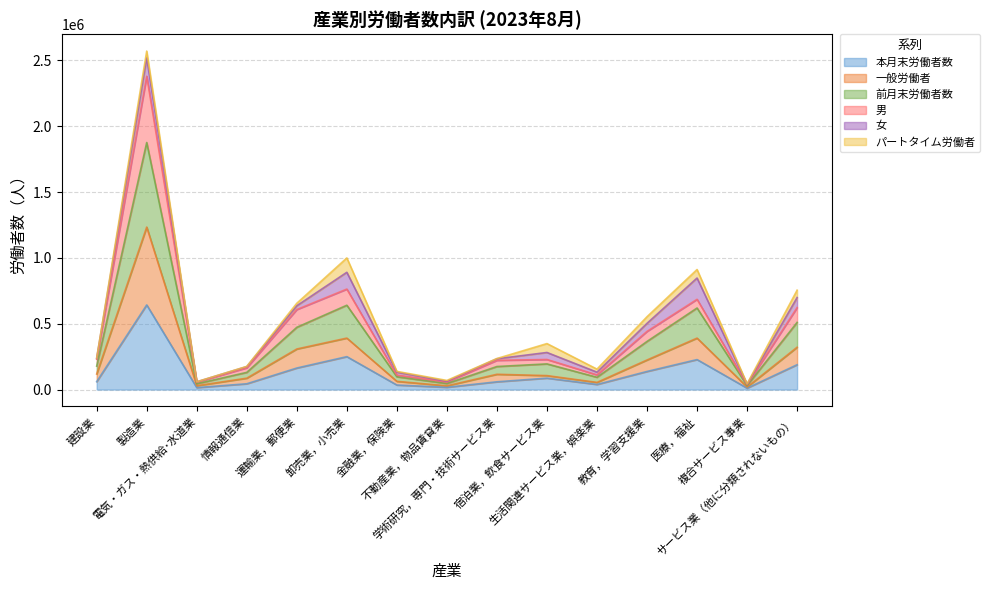

What is the minimum value for 前月末労働者数?

43166